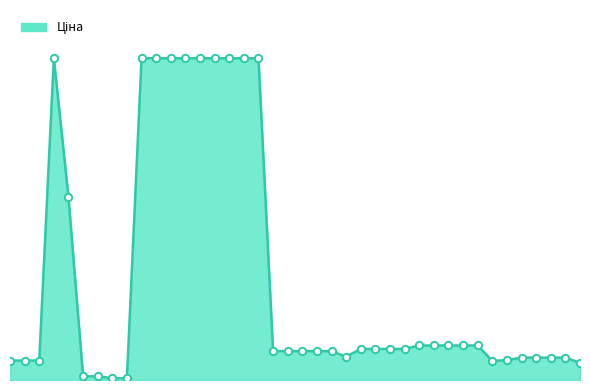

Does the chart have visible grid lines?

No